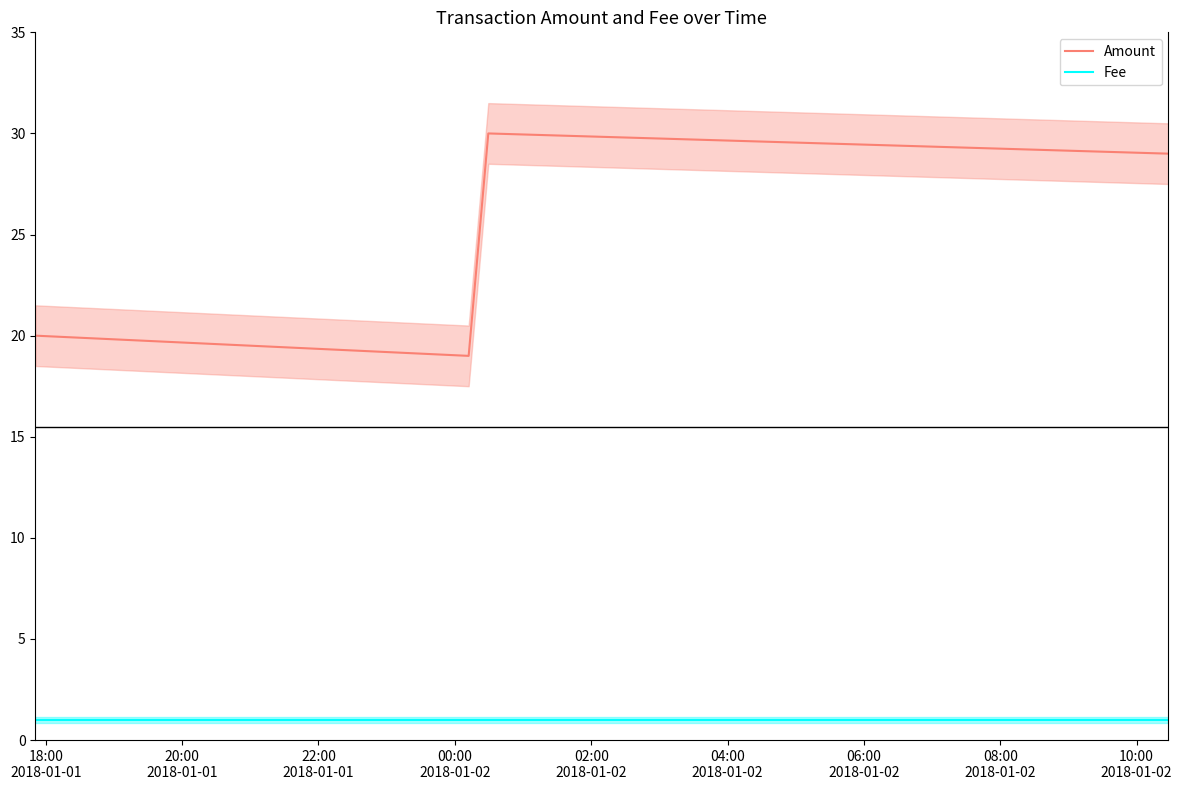

Which series has the widest spread of values?

Amount